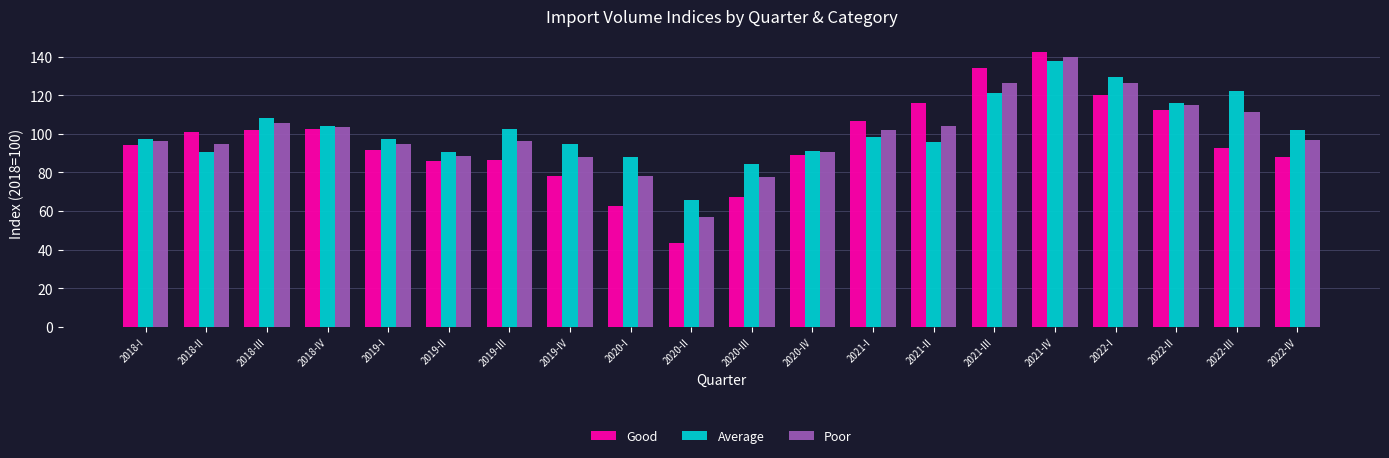

Read the Poor value at 2020-IV.

90.4